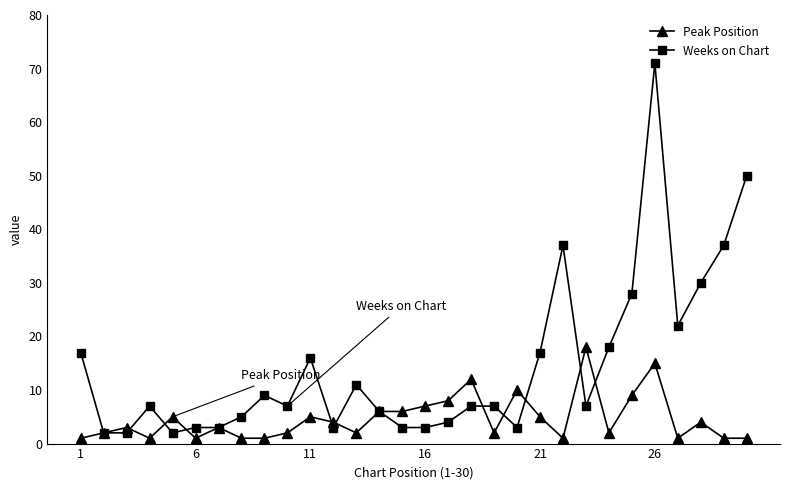

Which series has the largest range (max minus min)?

Weeks on Chart